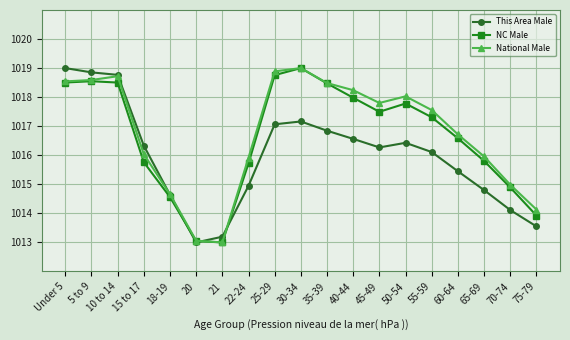

Between 20 and 35-39, which series saw the biggest shift?

NC Male